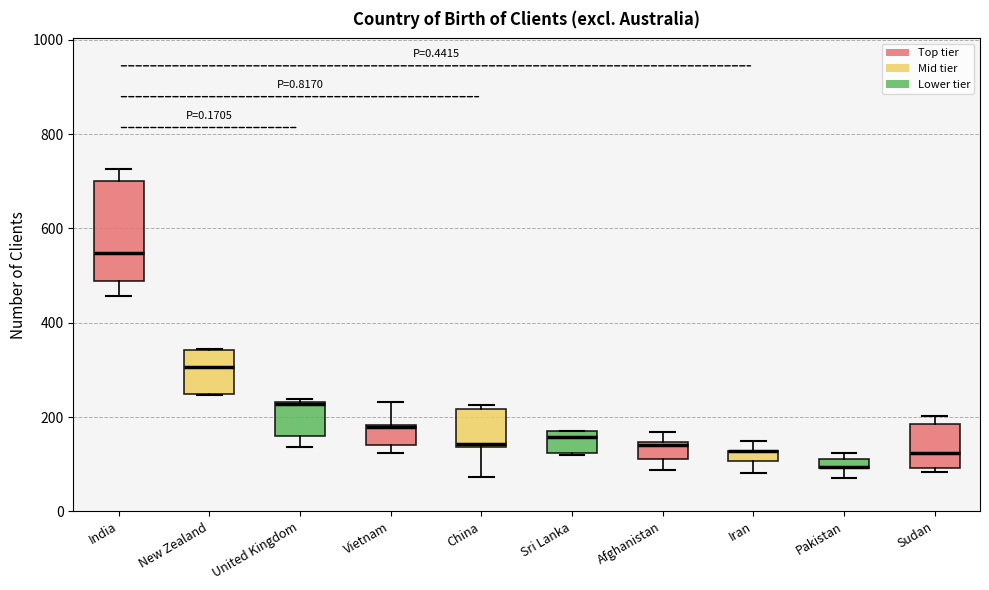

Comparing the boxes themselves (not the whiskers), which one is the tallest?

India